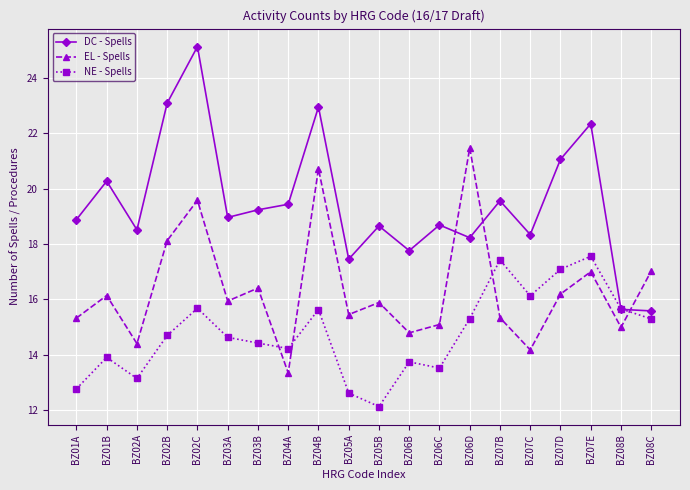

What is the total value across all series at BZ04A?

47.0